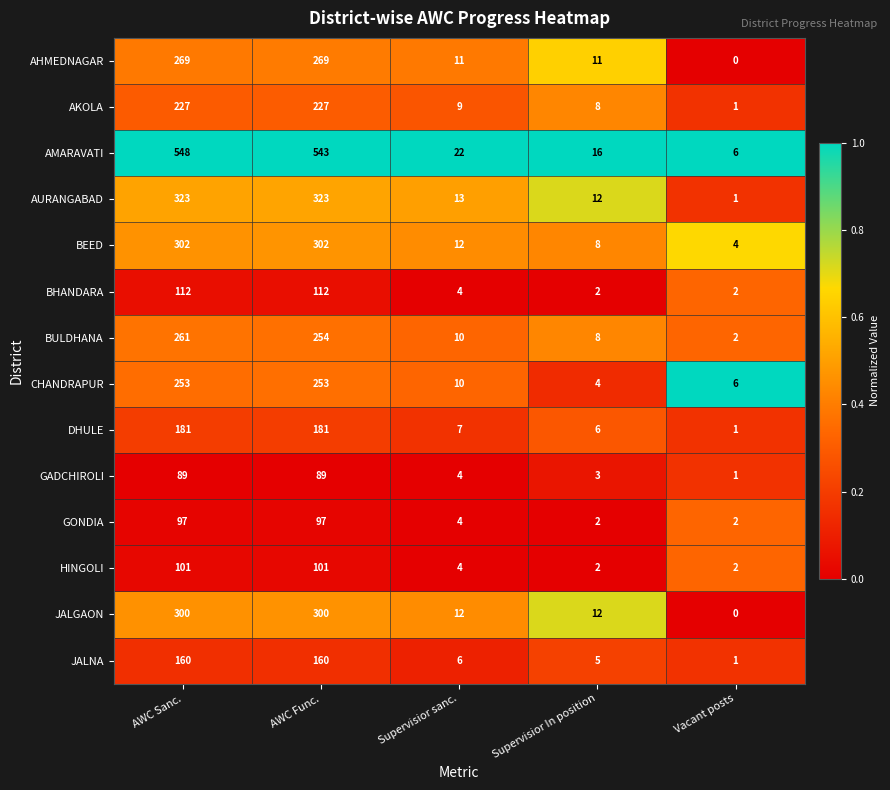

Which label corresponds to the smallest value in the chart?

Vacant posts